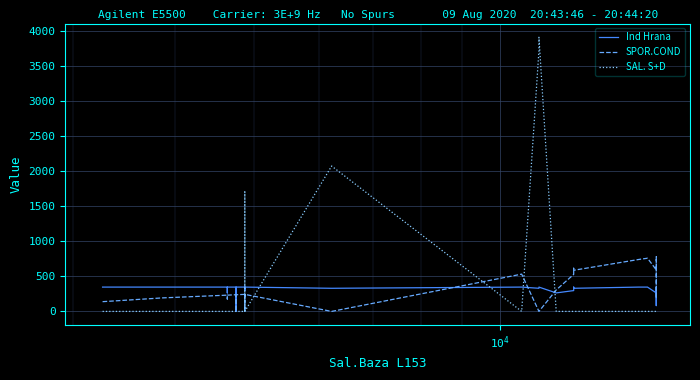

In Ind Hrana, how many points are lower than both neighbors (excluding endpoints)?

10